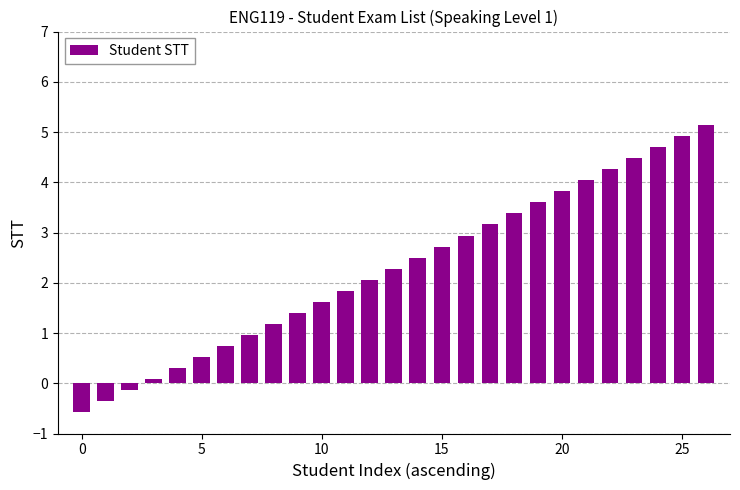

What is the difference between the maximum and second lowest values?

5.5